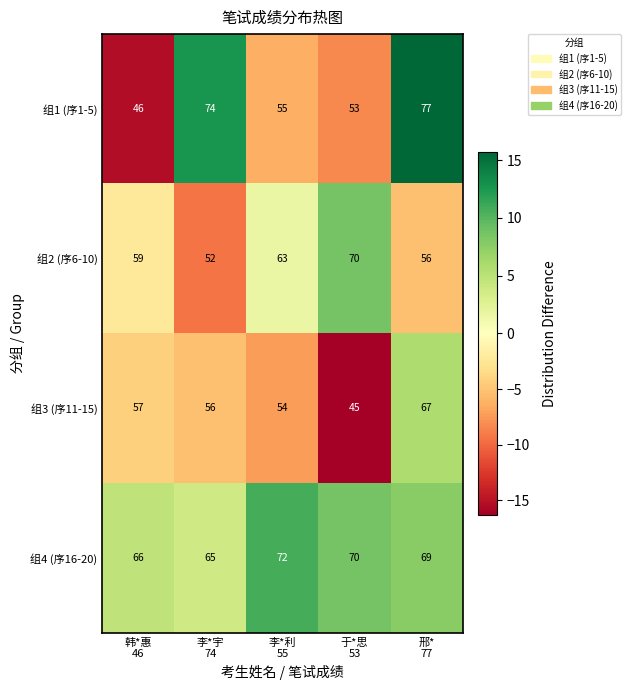

What is the difference between the maximum and second lowest values in the 组3 (序11-15) series?

13